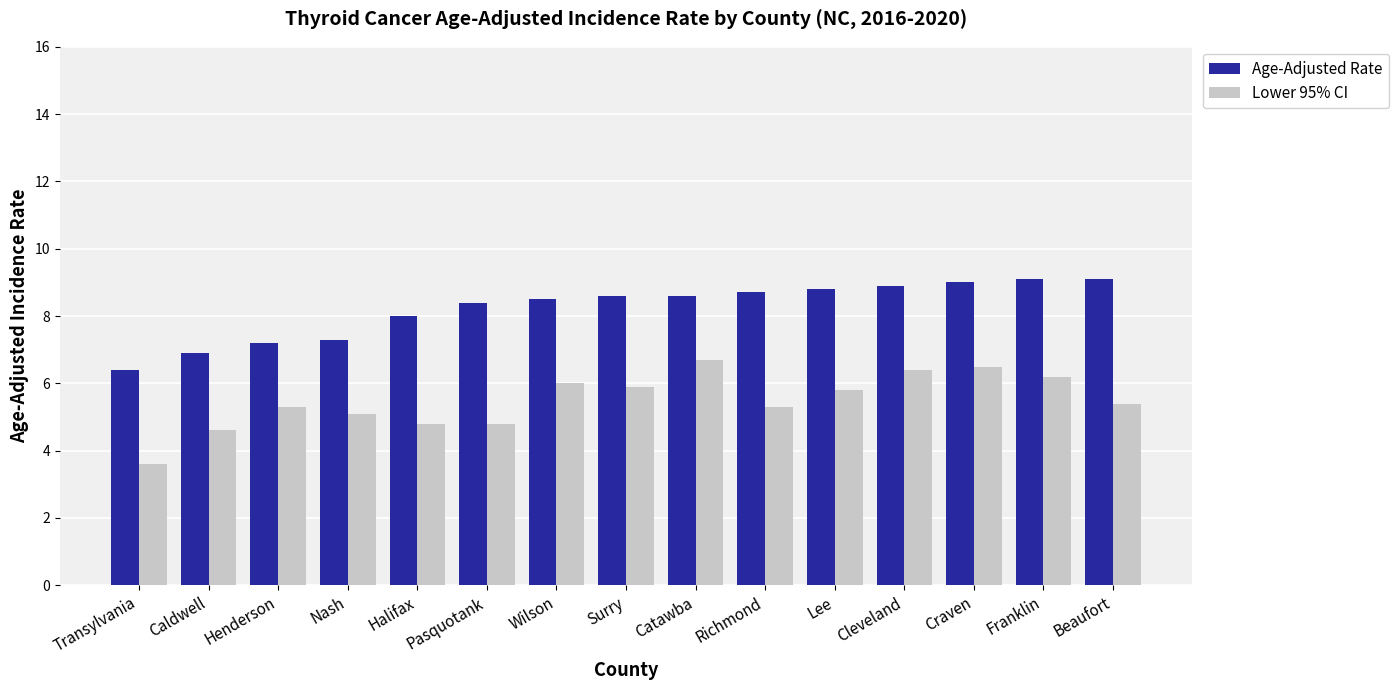

What is the difference between the maximum and second lowest values in the Lower 95% CI series?

2.1